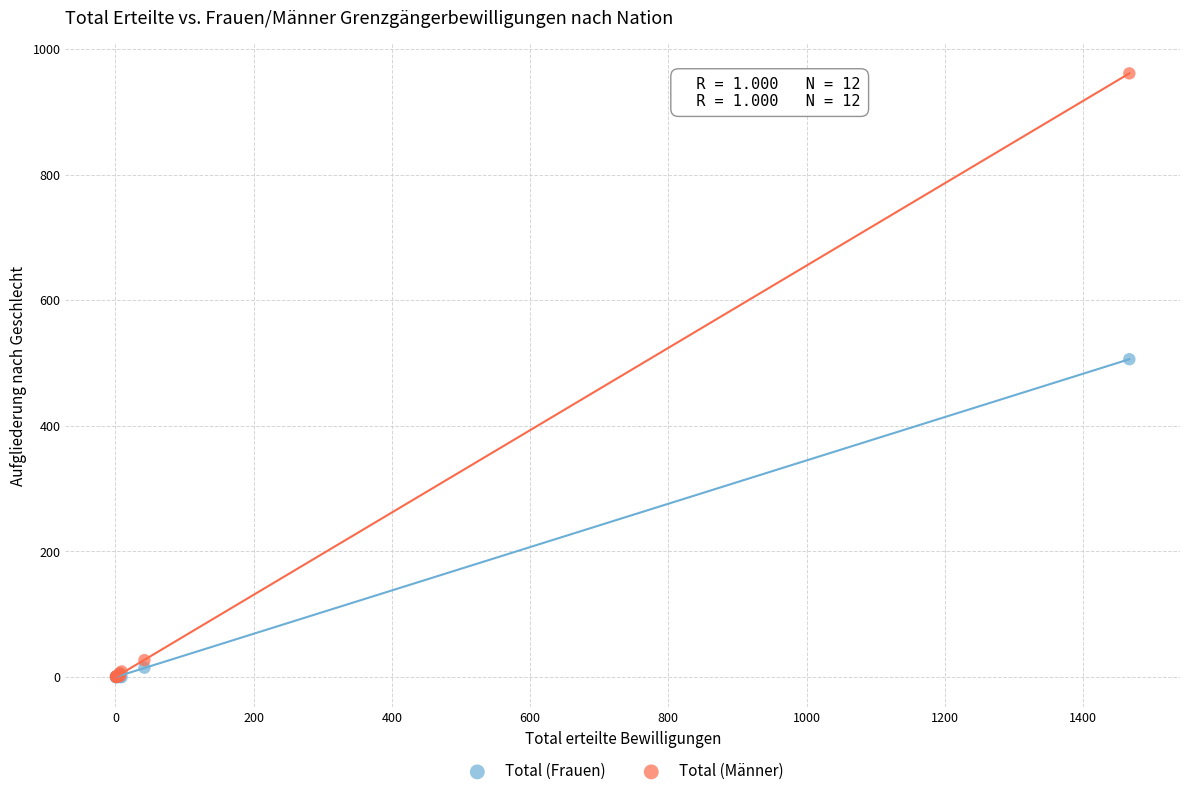

Which series reaches the maximum Y coordinate?

Total (Männer)